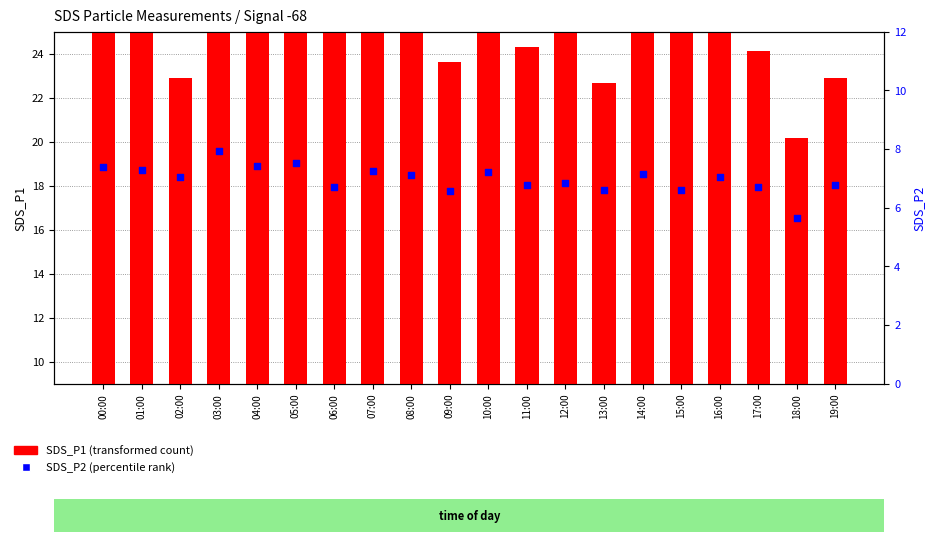

Which series has the widest spread of Y values?

SDS_P1